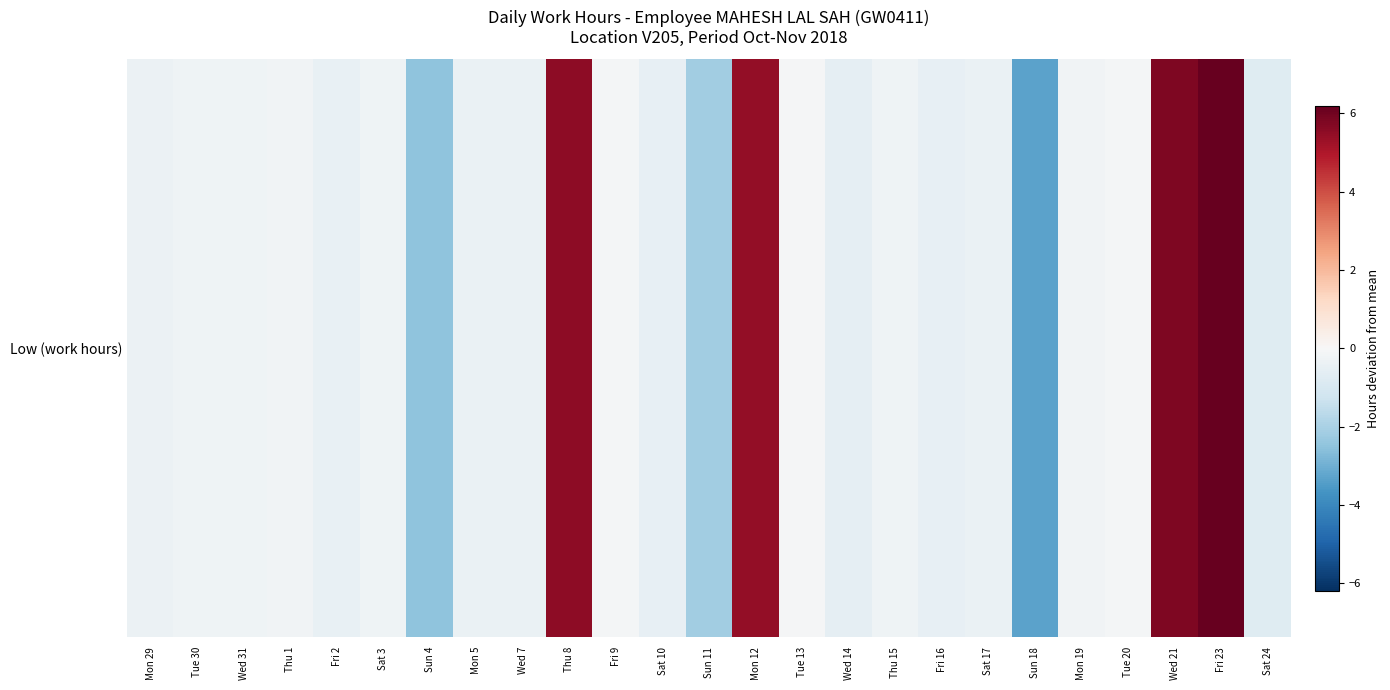

Rank the categories by value from lowest to highest.

Sun 18, Sun 4, Sun 11, Sat 24, Wed 14, Fri 16, Sat 10, Fri 2, Mon 5, Sat 17, Wed 7, Mon 29, Wed 31, Thu 15, Sat 3, Tue 30, Thu 1, Mon 19, Tue 20, Fri 9, Tue 13, Mon 12, Thu 8, Wed 21, Fri 23